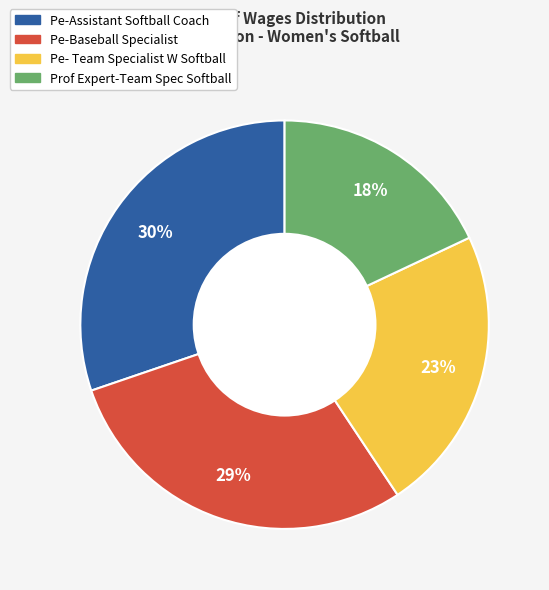

Count the number of slices in the pie.

4